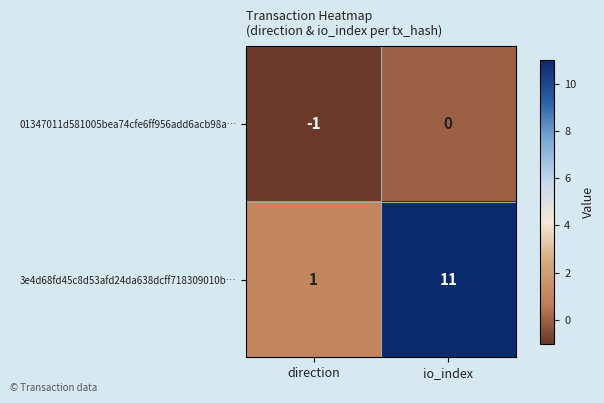

What is the difference between the maximum and minimum values in the 3e4d68fd45c8d53afd24da638dcff718309010b… series?

10